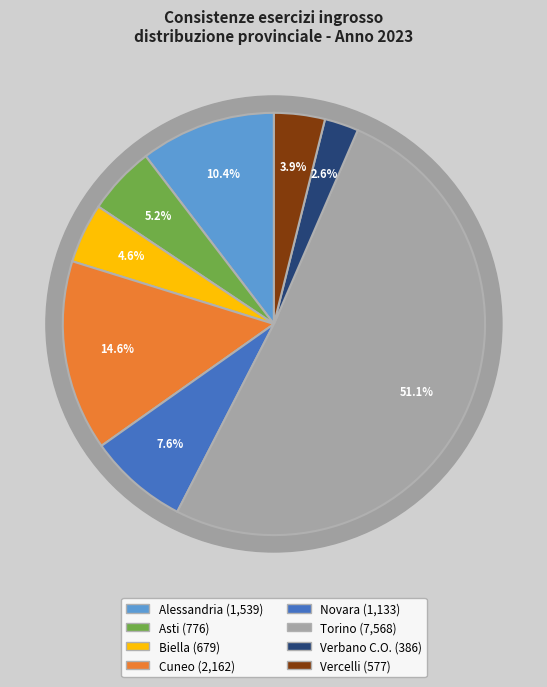

To the nearest percent, what is the difference between the Vercelli and Cuneo slice percentages?

11%